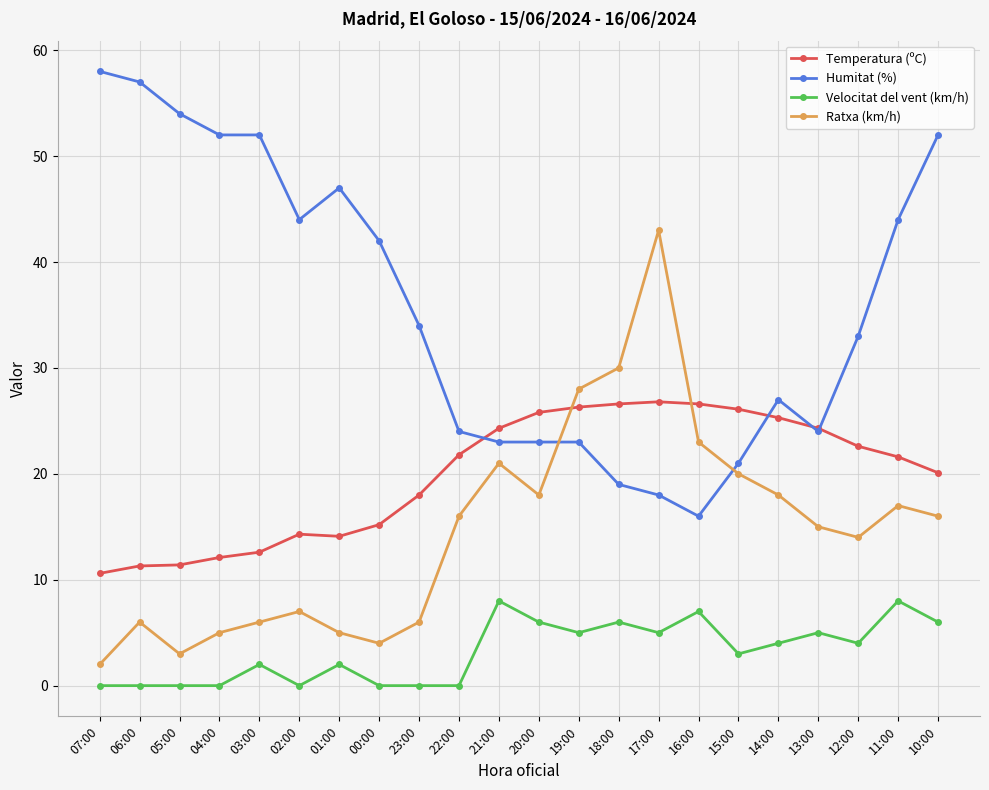

What is the average value of the Humitat (%) series?

35.8